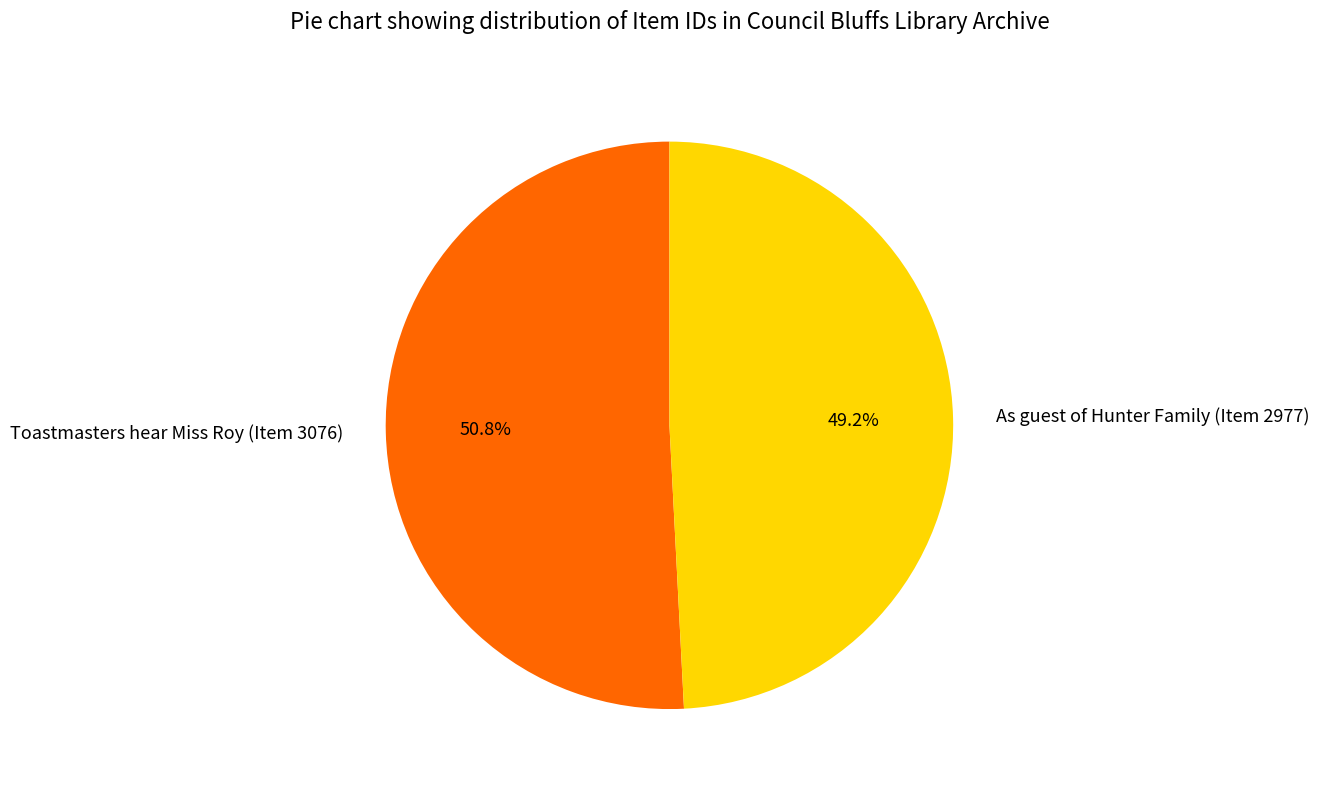

To the nearest percent, what portion does Toastmasters hear Miss Roy (Item 3076) represent?

51%